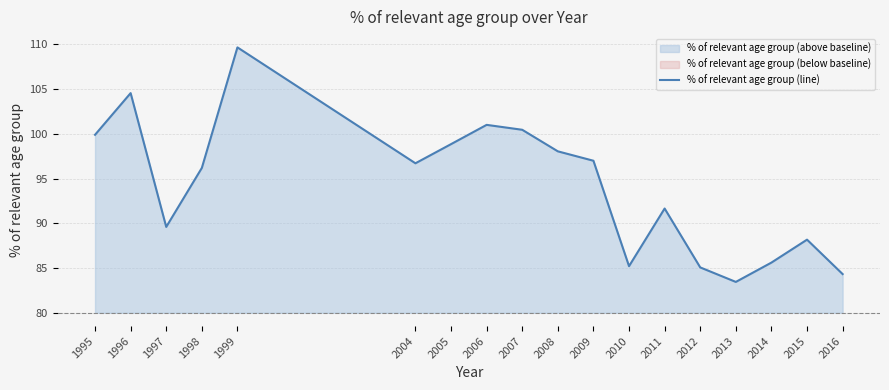

Between 2005 and 2016, which is larger?

2005